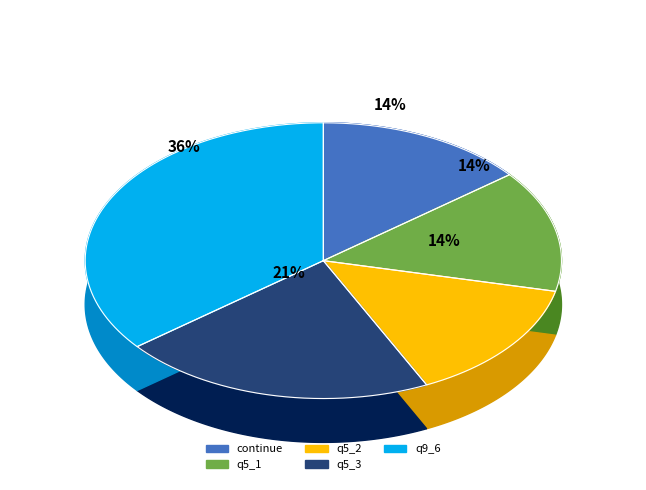

True or false: continue accounts for 1% of the total.

False